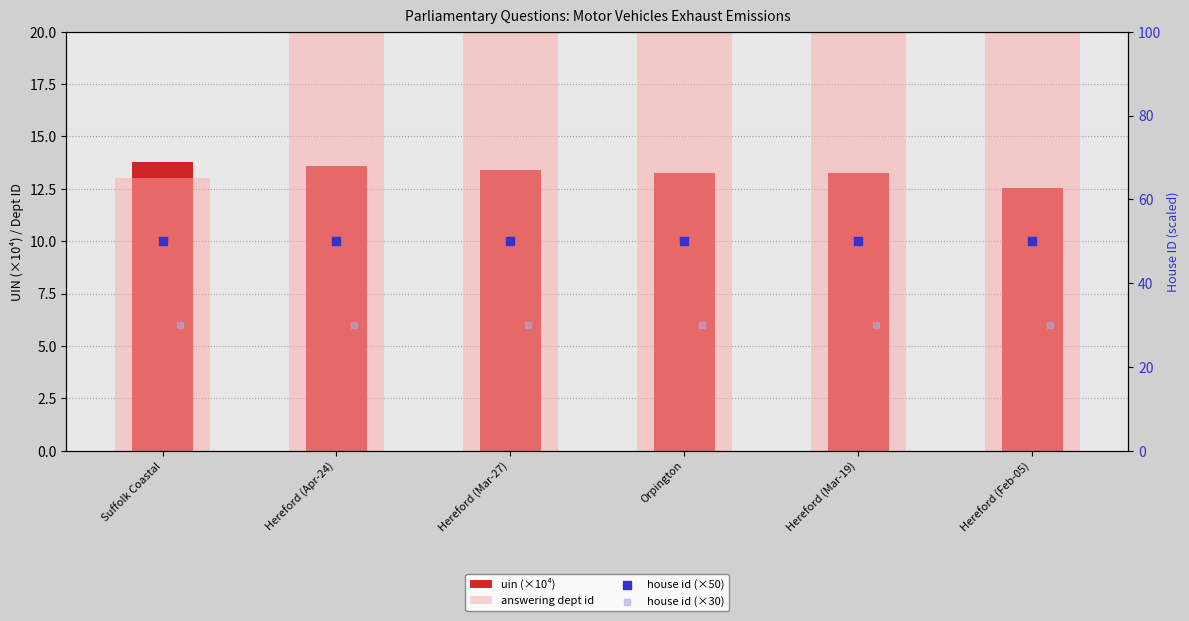

Is the value of house id (×30) at Orpington greater than the value of answering dept id at Hereford (Mar-27)?

Yes